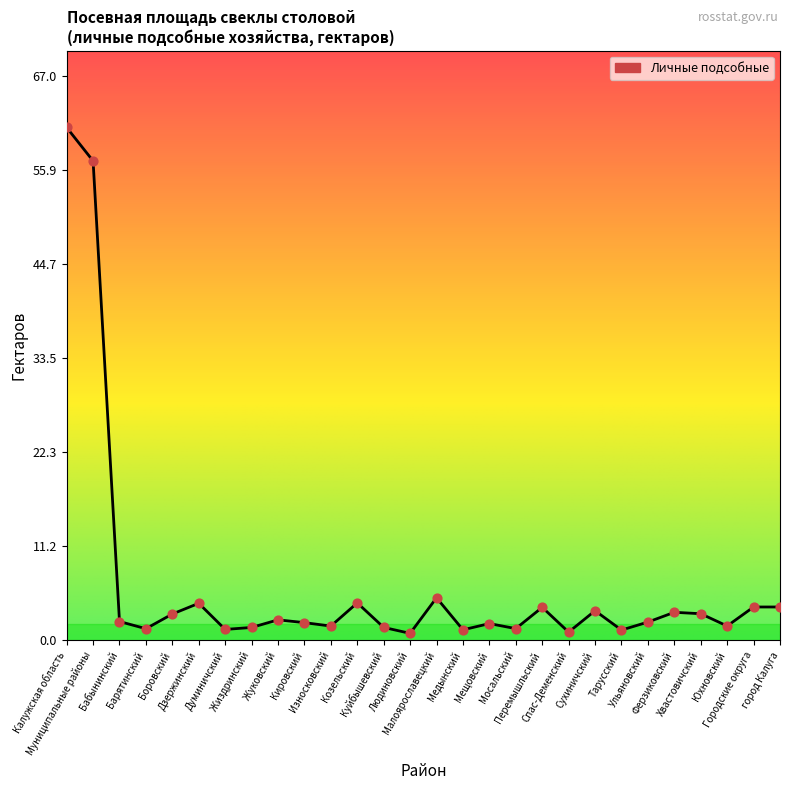

What is the ratio of the value at Жуковский to the value at Сухиничский?

0.7